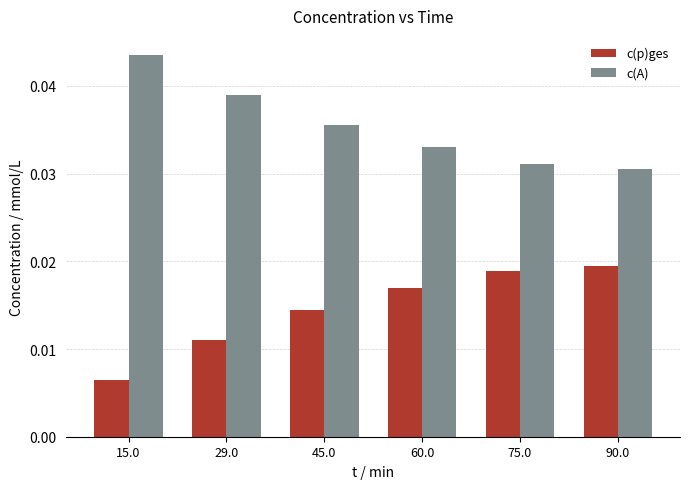

How many categories are shown in the chart?

6